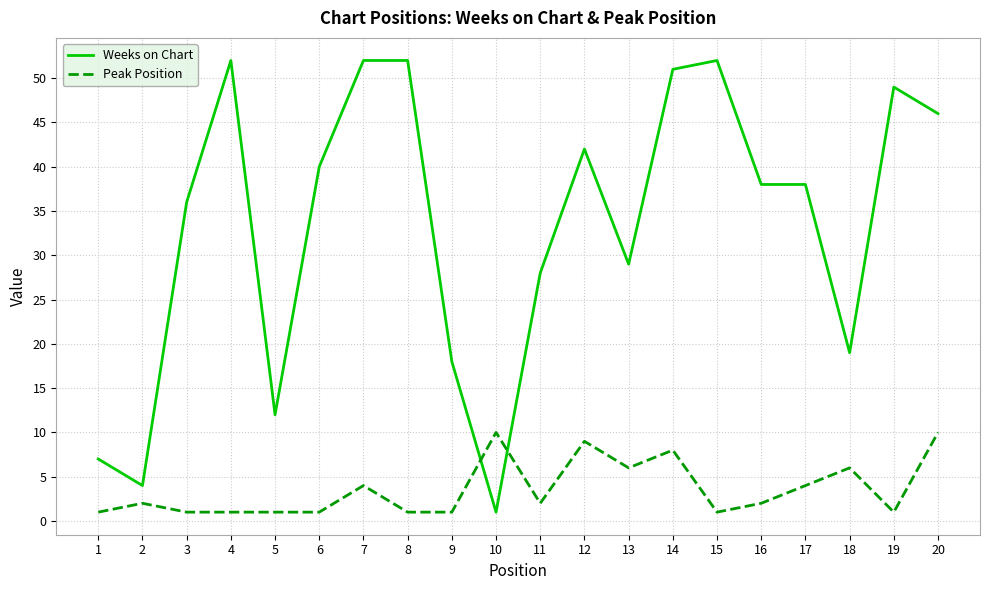

Rank the series at 17 from highest to lowest value.

Weeks on Chart, Peak Position